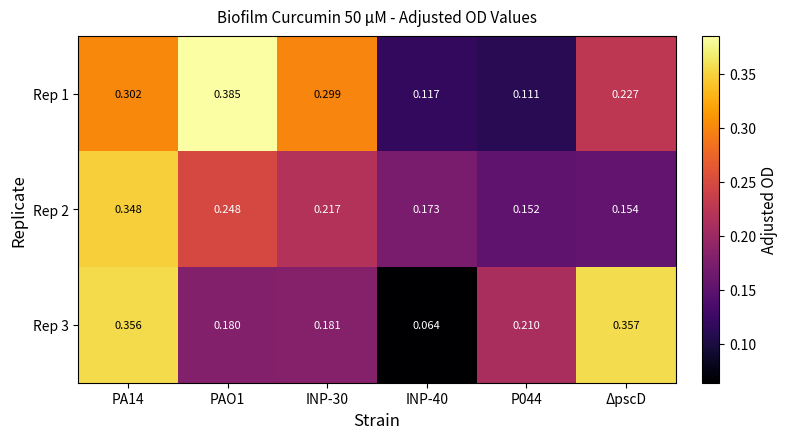

Reading left to right, list all the values displayed in this chart.

Rep 1: PA14=0.3	PAO1=0.4	INP-30=0.3	INP-40=0.1	P044=0.1	ΔpscD=0.2
Rep 2: PA14=0.3	PAO1=0.2	INP-30=0.2	INP-40=0.2	P044=0.2	ΔpscD=0.2
Rep 3: PA14=0.4	PAO1=0.2	INP-30=0.2	INP-40=0.1	P044=0.2	ΔpscD=0.4